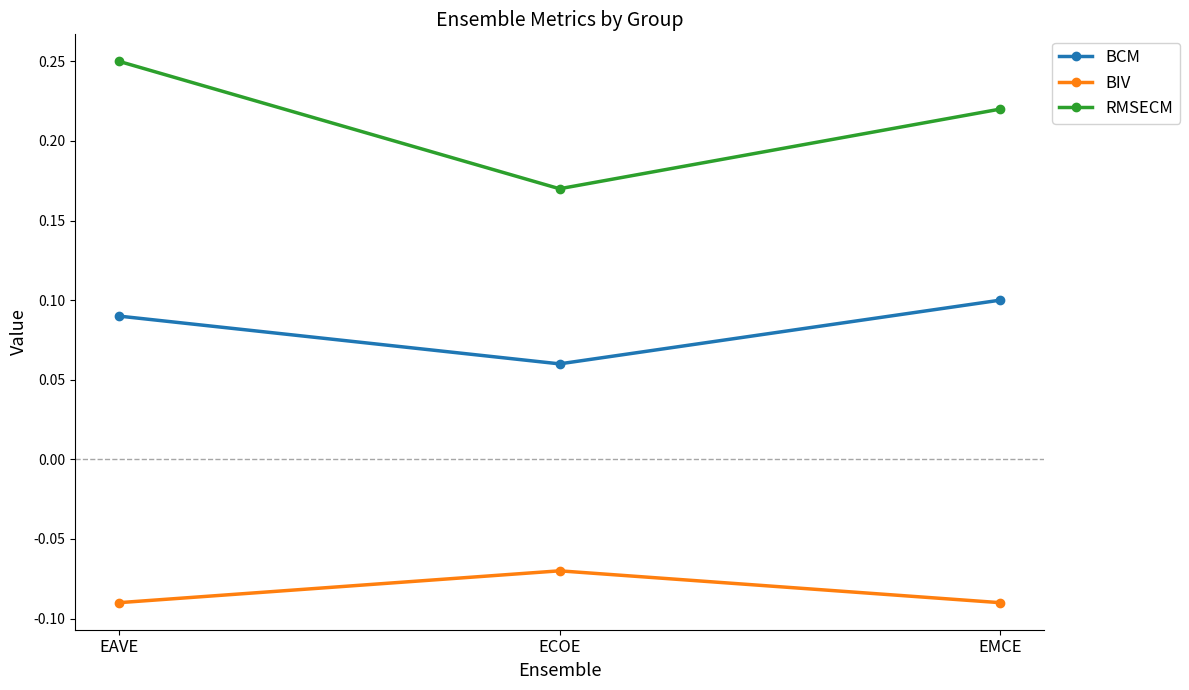

Is this an area chart (filled region under the line)?

No